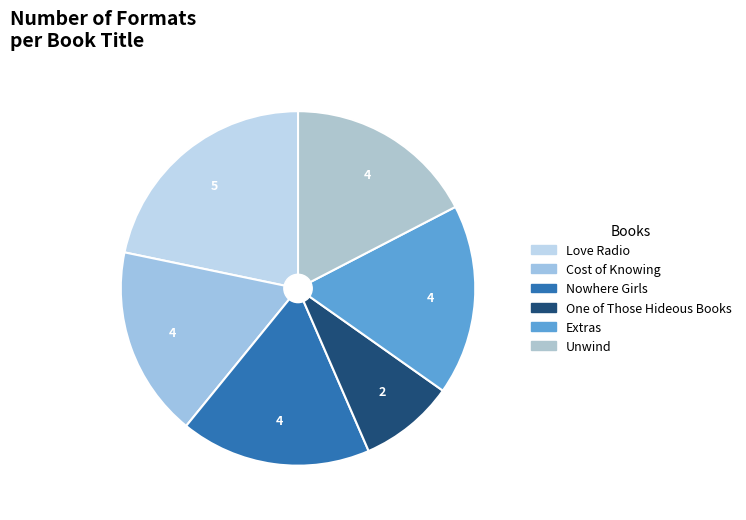

Combined, what portion of the pie is One of Those Hideous Books and Extras?

26.1%